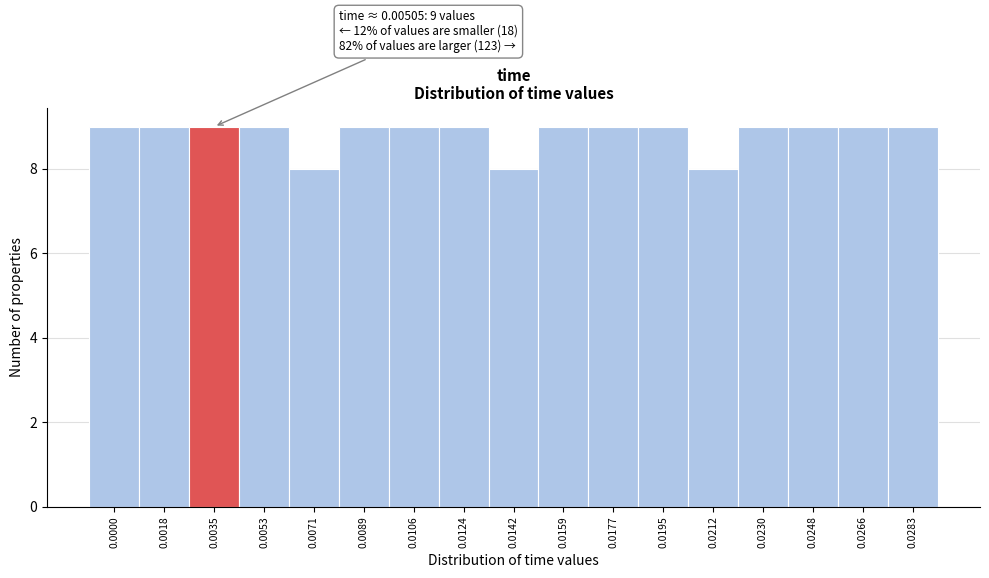

Reading right to left, extract all data points from this chart.

9	9	9	9	8	9	9	9	8	9	9	9	8	9	9	9	9